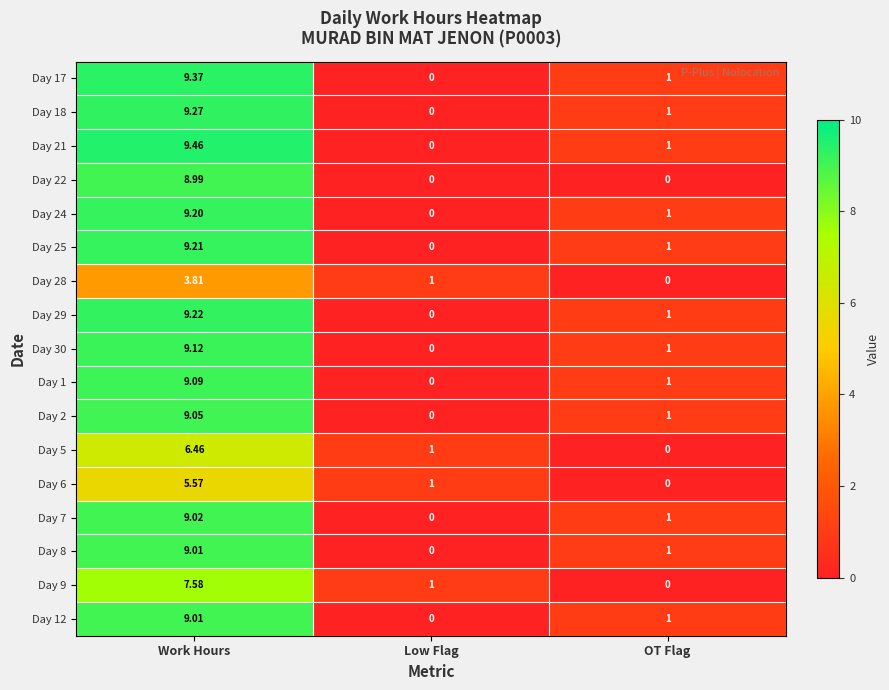

Is the value of Day 18 at OT Flag greater than the value of Day 24 at Low Flag?

Yes